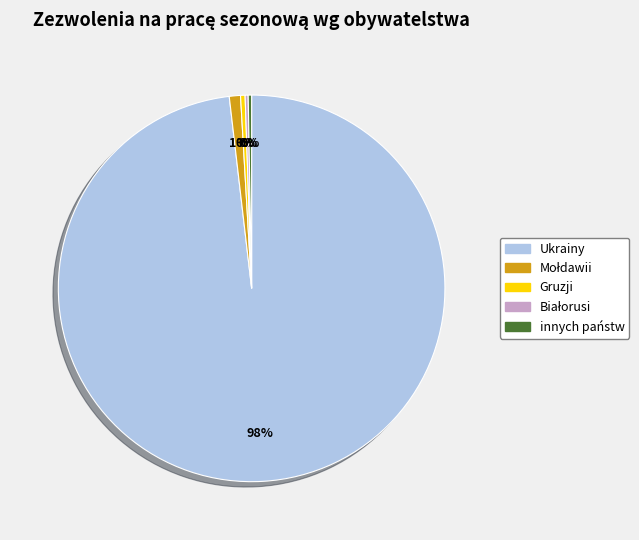

Does any single category account for the majority?

Yes